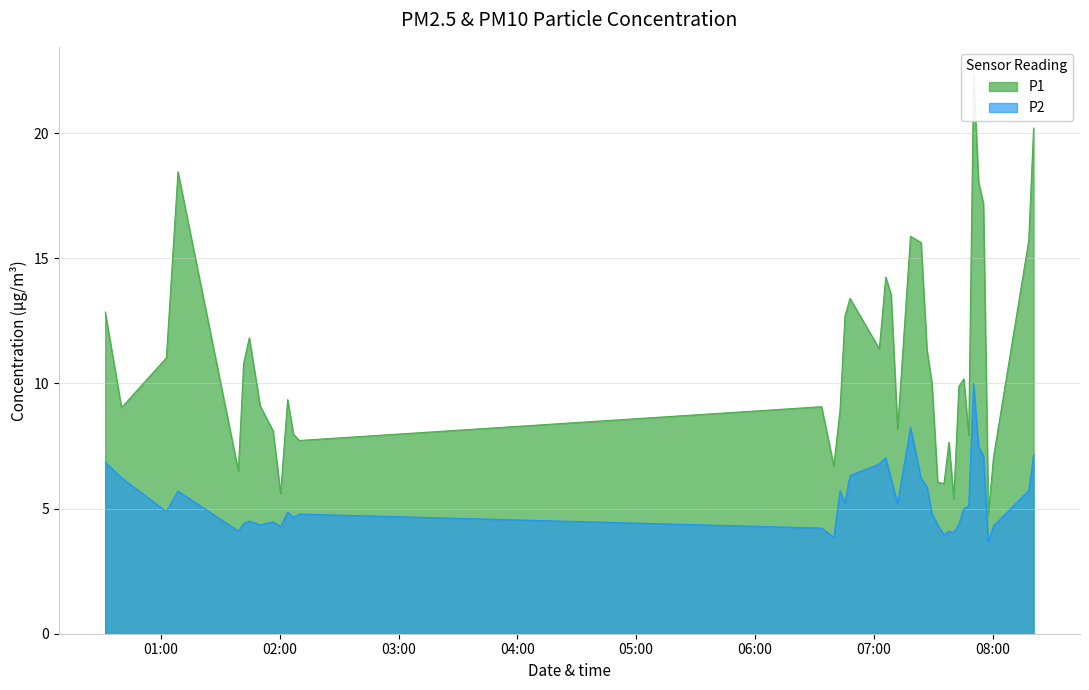

What is the highest value of the P2 series?

10.0